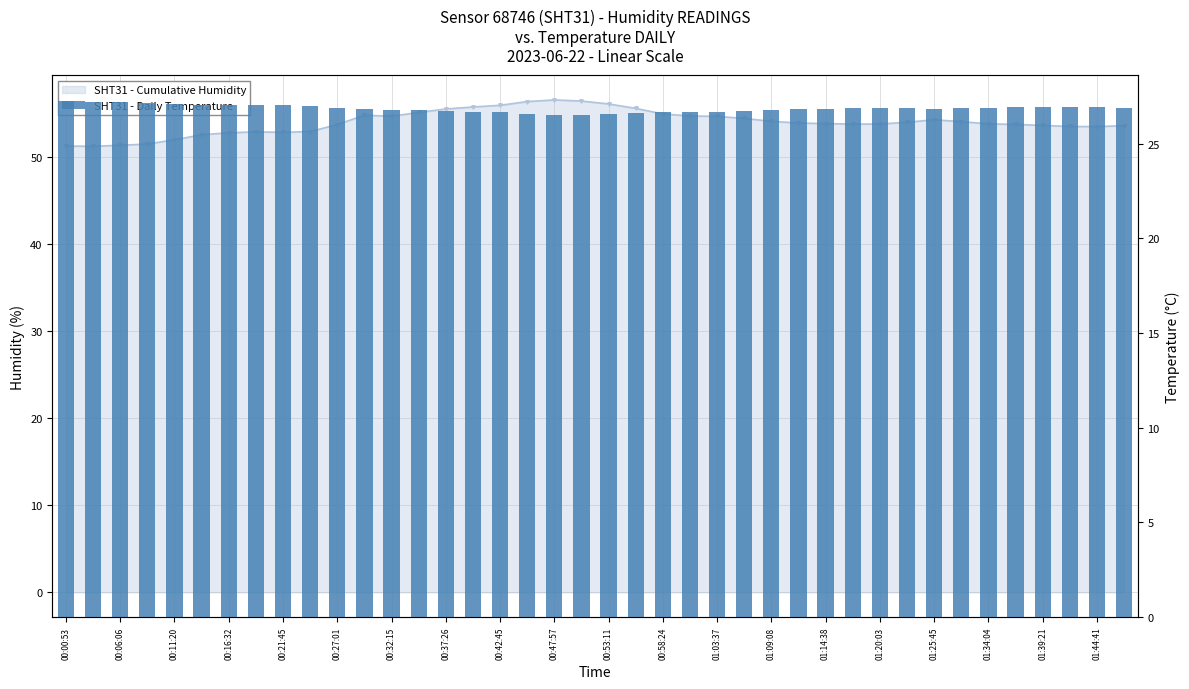

What is the average value of the humidity series?

54.0